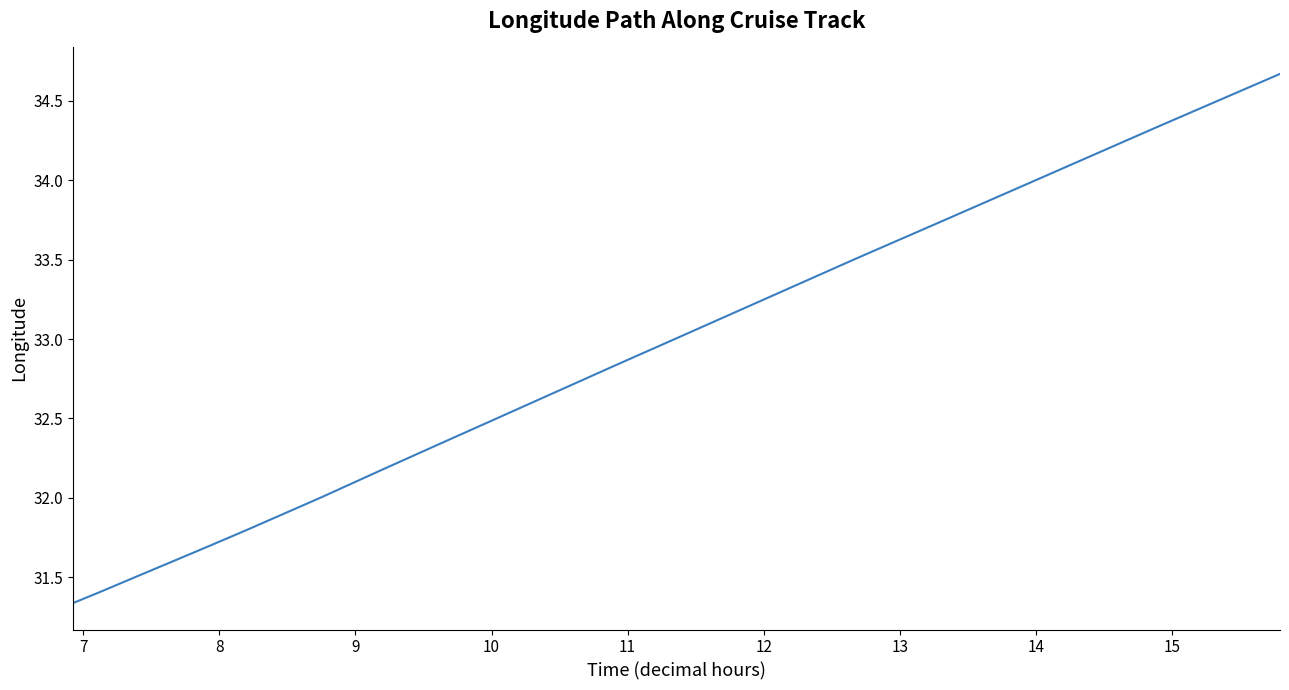

What is the difference between the maximum and minimum values?

3.3